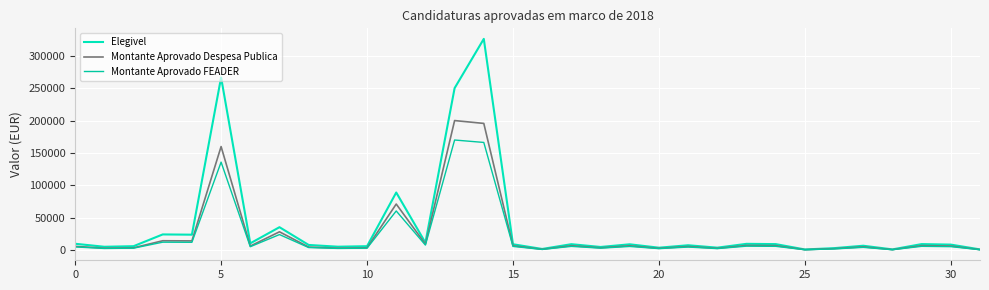

List the series in order of their peak value, lowest first.

Montante Aprovado FEADER, Montante Aprovado Despesa Publica, Elegivel